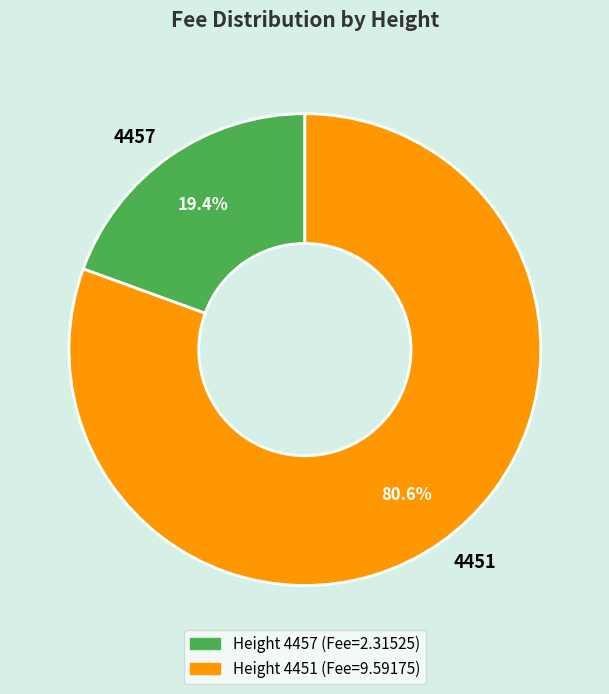

Is there a majority slice in this chart?

Yes